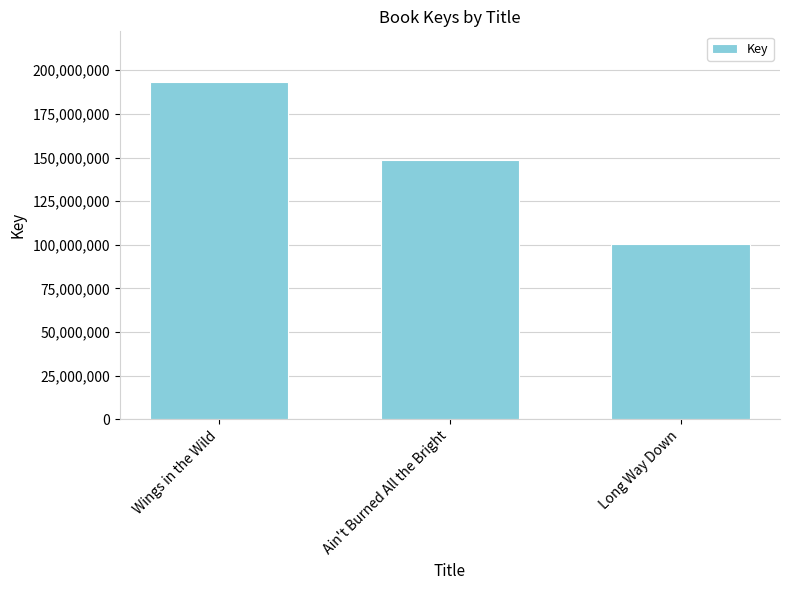

At which category does the chart reach its minimum across all series?

Long Way Down